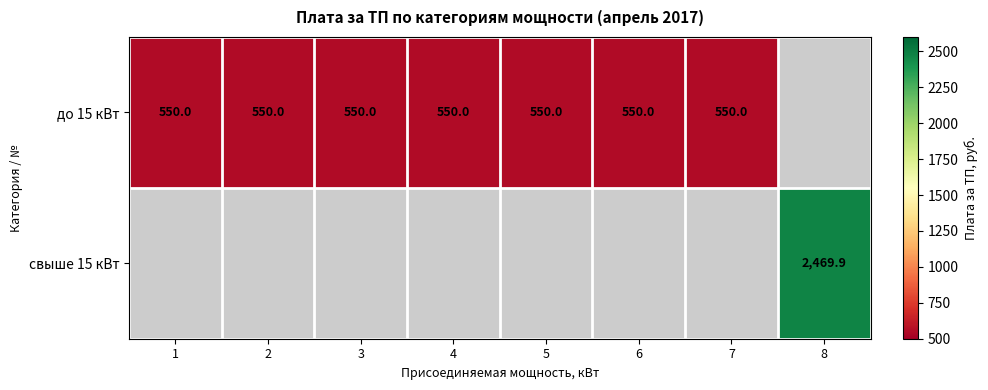

Is it true that до 15 кВт equals 550.0 at 4?

True